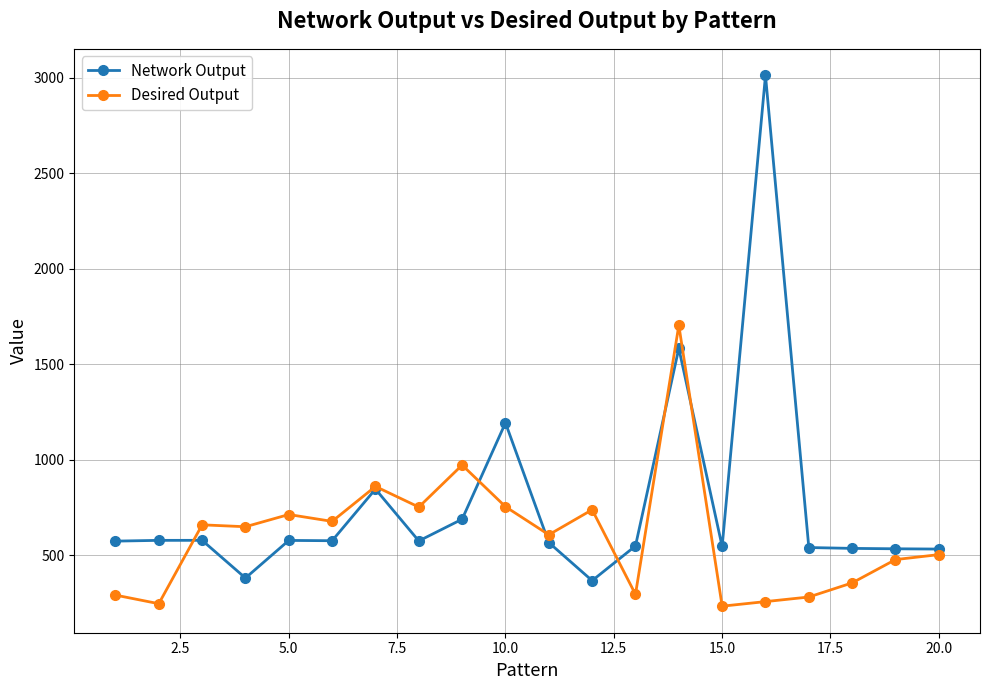

What is the value of the Desired Output point at the 3rd from the left?

660.0